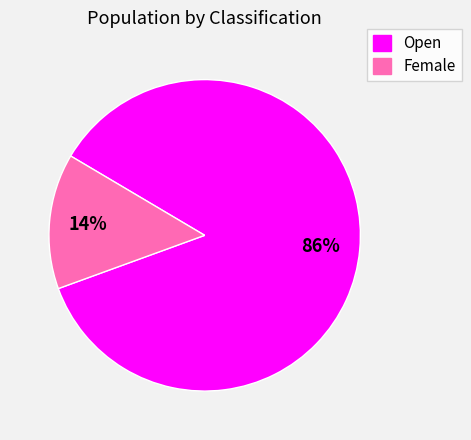

Rank the categories by value from lowest to highest.

Female, Open